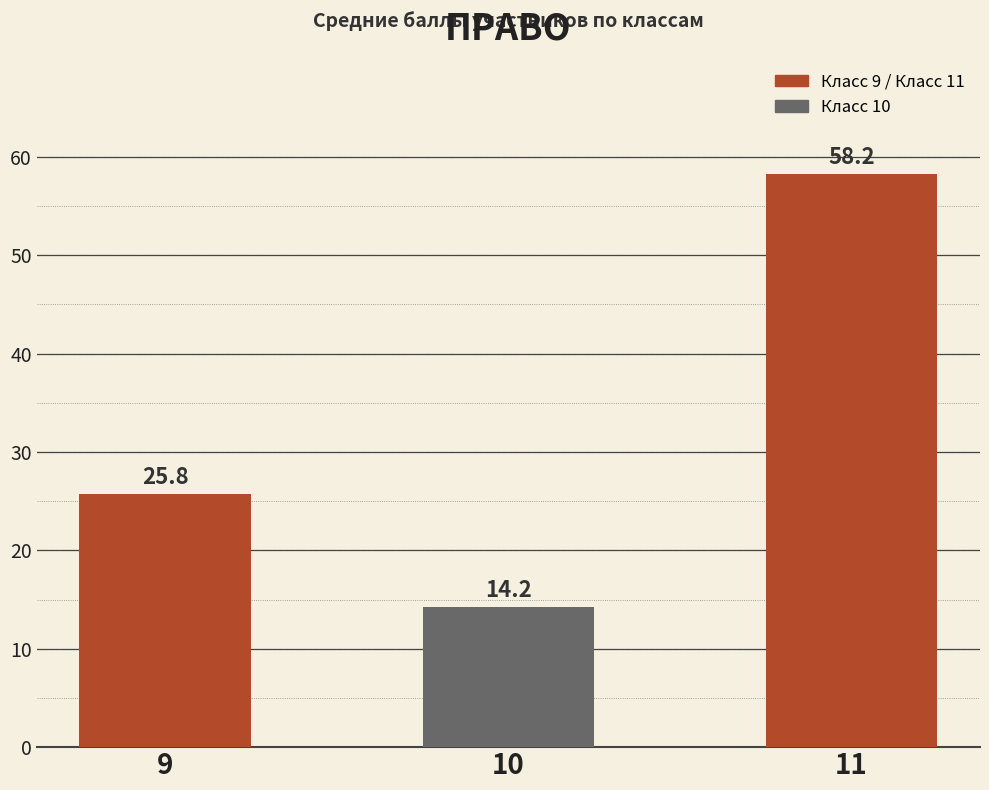

Where does the data first go above 25?

9